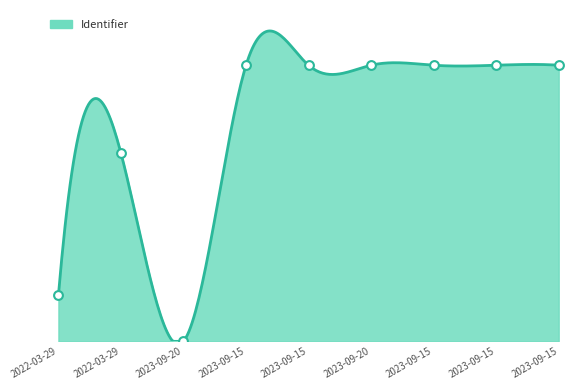

Between 2023-09-15 and 2022-03-29, which is larger?

2023-09-15